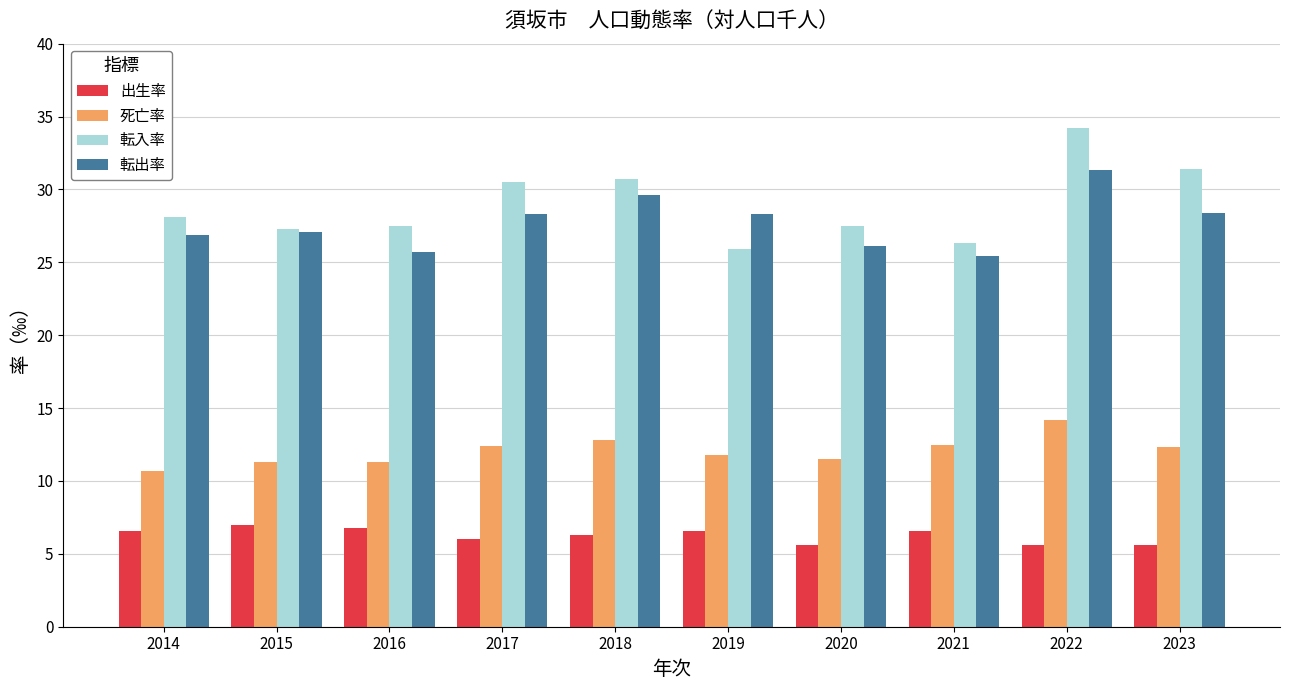

At how many categories does at least one series exceed 23?

10